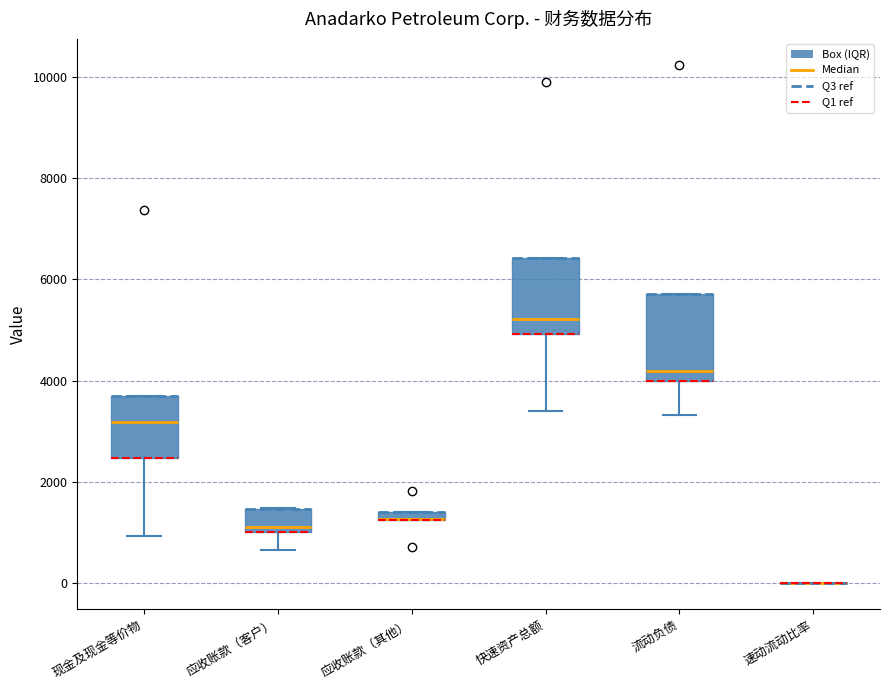

Where does the lower whisker of the box for 快速资产总额 end on the y-axis? The values are not printed on the chart, so give them approximately, as read against the axis.

3400